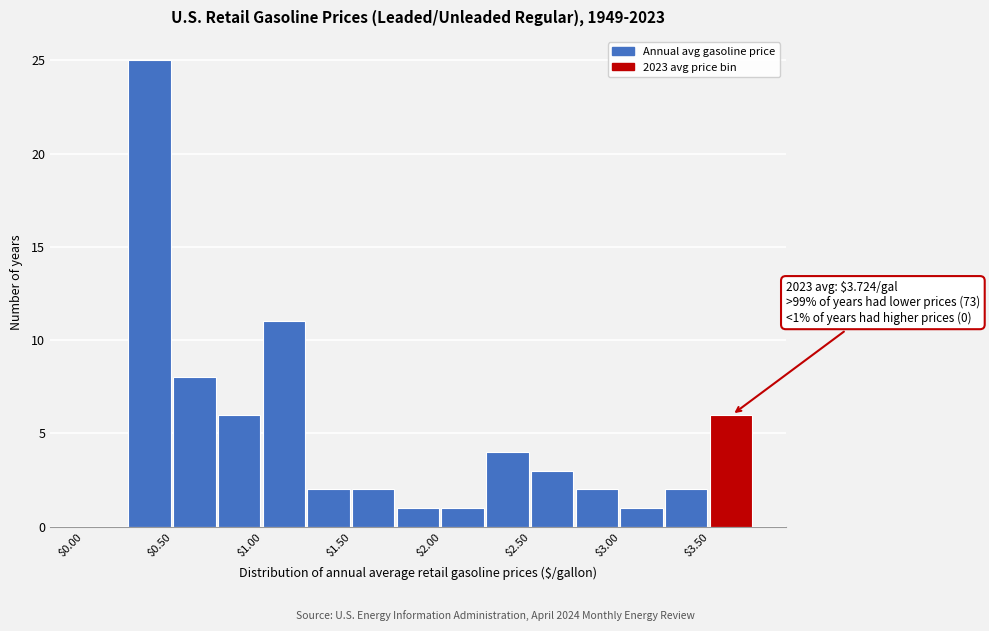

Over which range of the x-axis is the bar tallest?

0.25 to 0.50